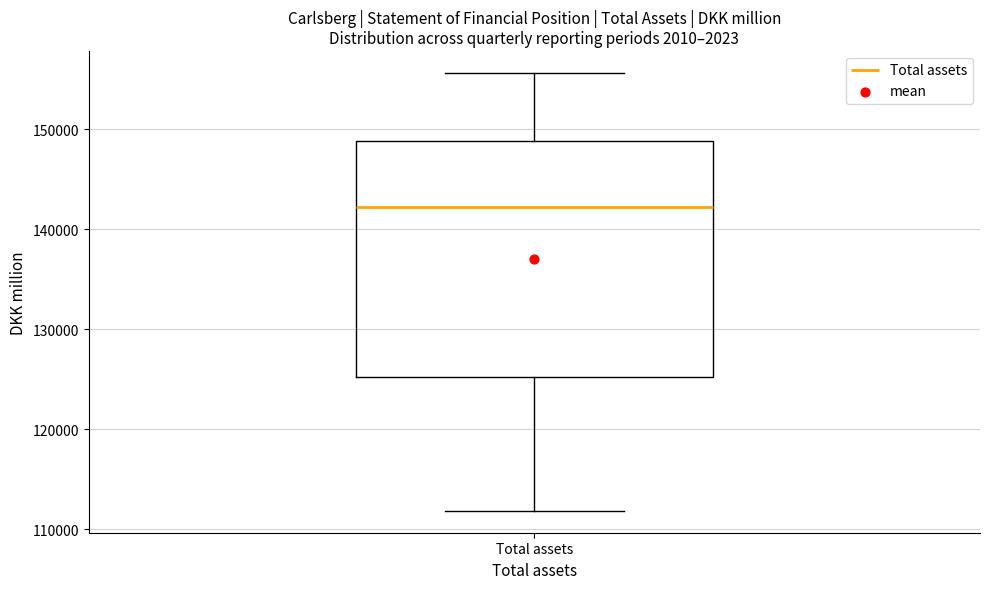

Where is the lower edge of the box for Total assets on the y-axis? The values are not printed on the chart, so give them approximately, as read against the axis.

125000